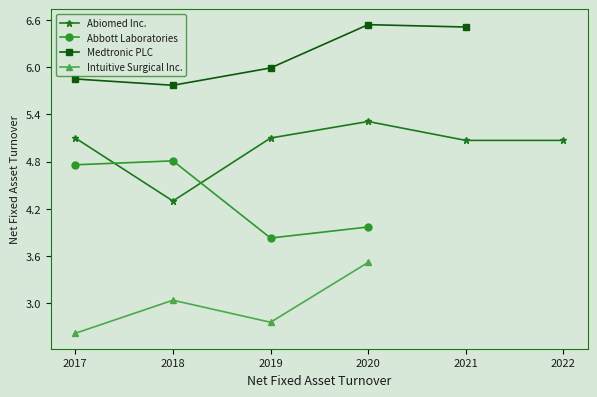

At which category does Abiomed Inc. reach its first local peak?

2020-03-31